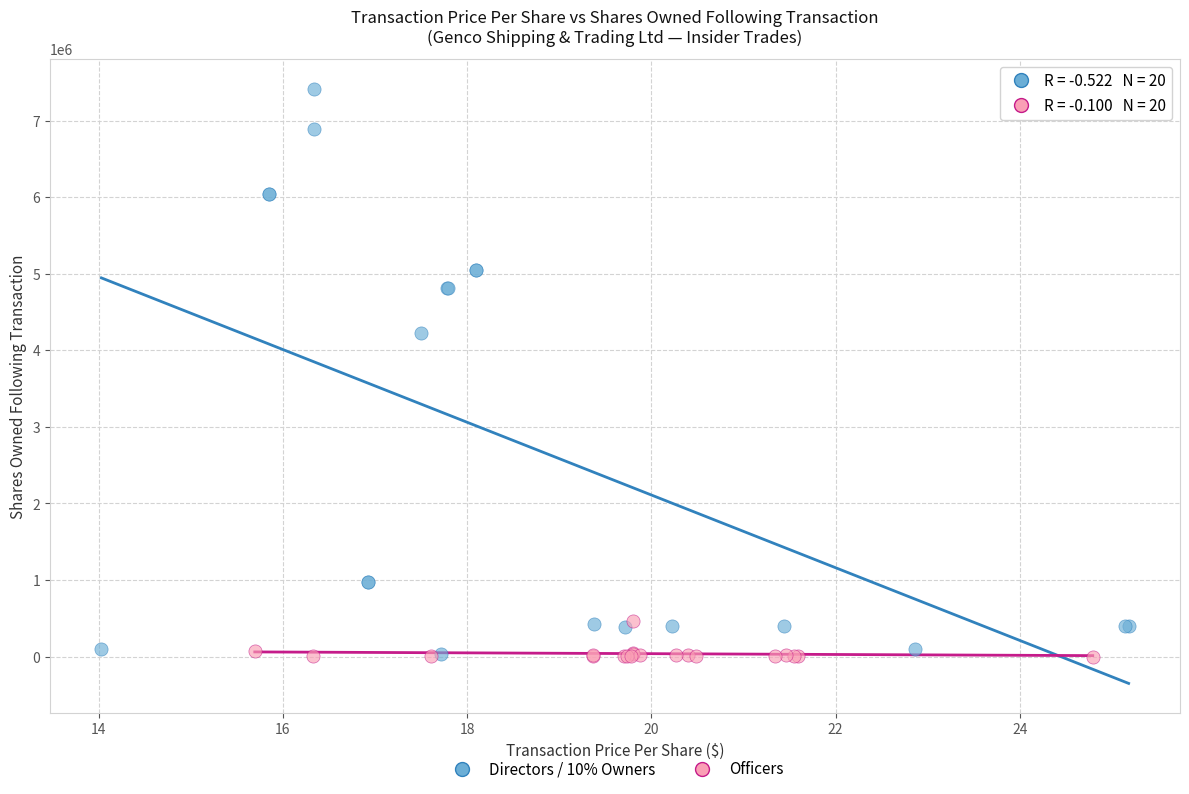

What are all the series names shown in the legend?

Directors / 10% Owners, Officers